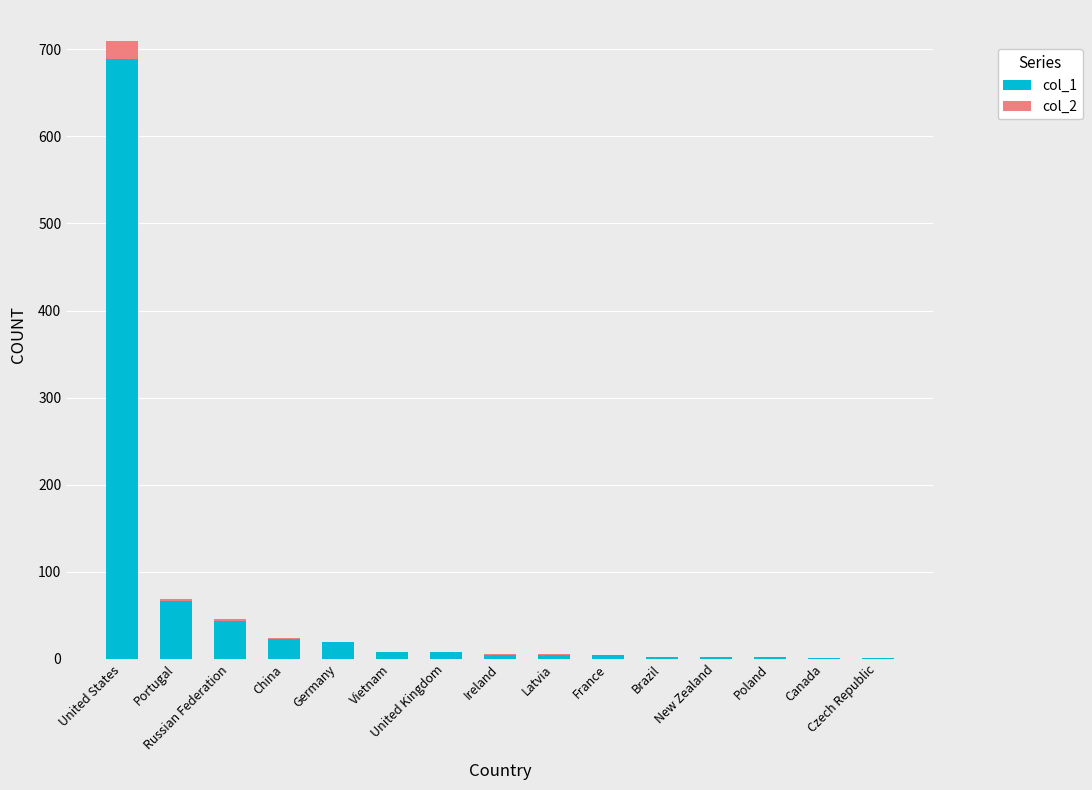

What is the maximum value for col_1?

689.0